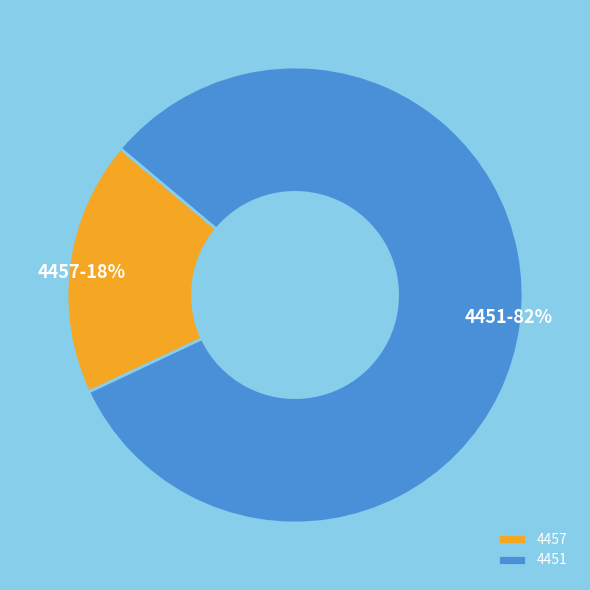

How many slices are in this pie chart?

2